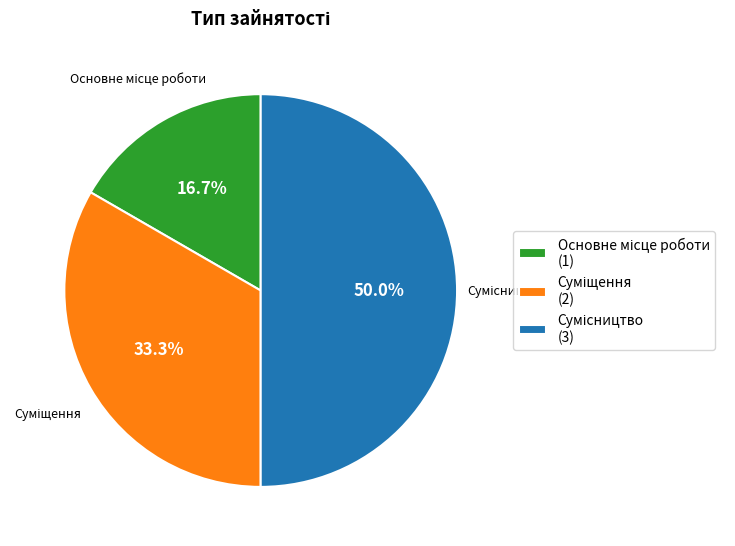

Count the number of slices in the pie.

3